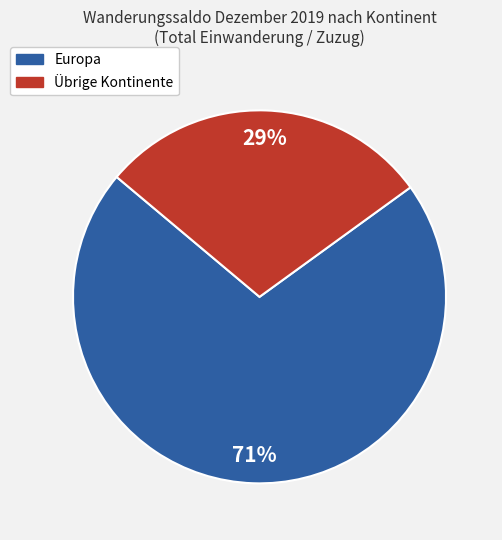

Is there any slice that represents more than half of the pie?

Yes